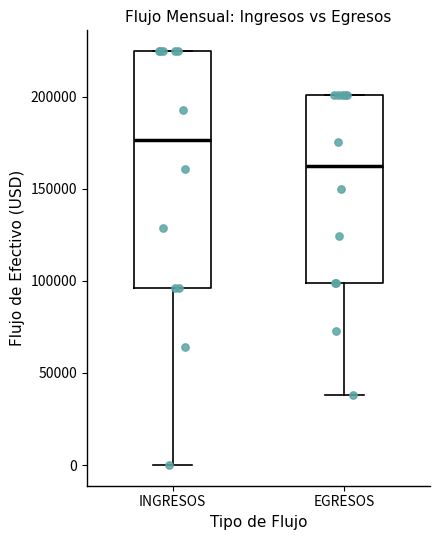

Which box is the tallest, from its lower edge to its upper edge?

INGRESOS